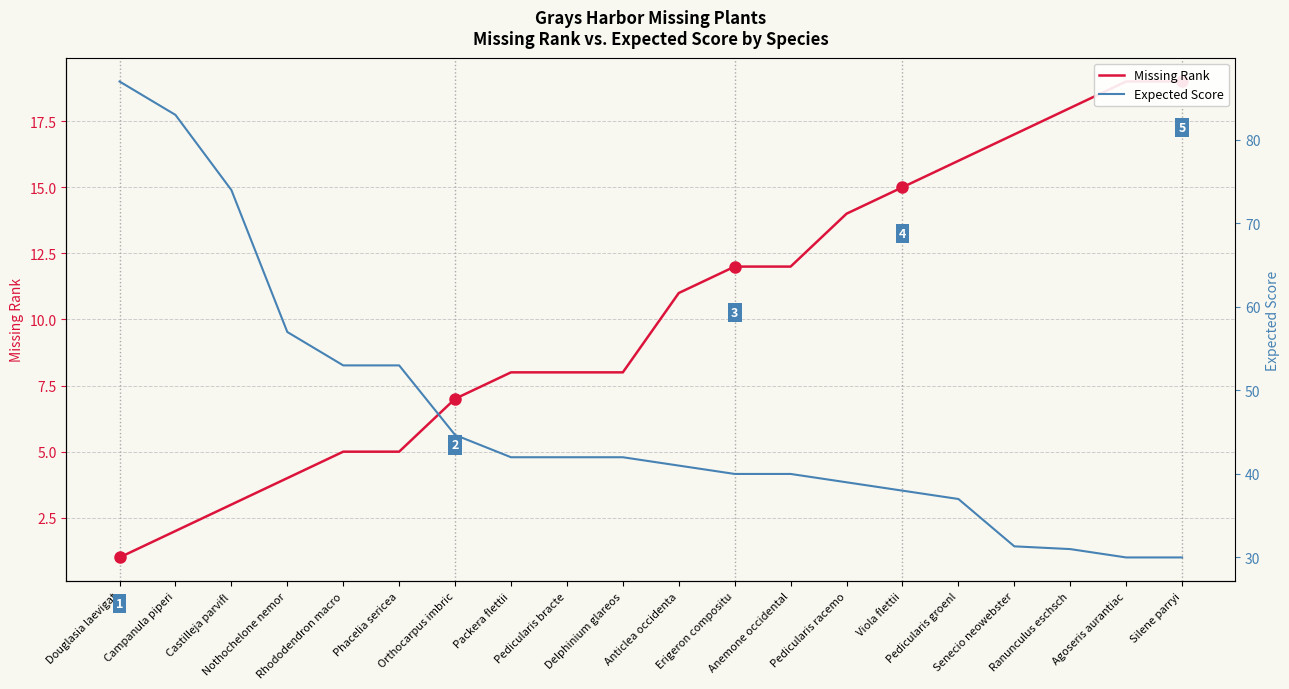

What is the average value of the Expected Score series?

46.8